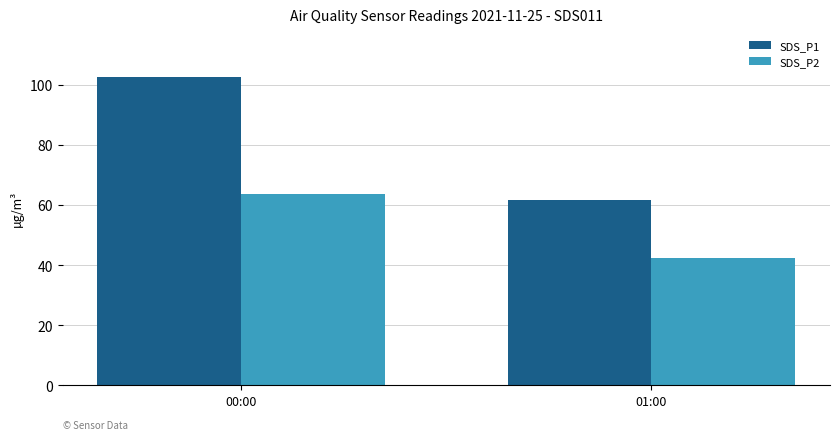

How many categories are shown in the chart?

2